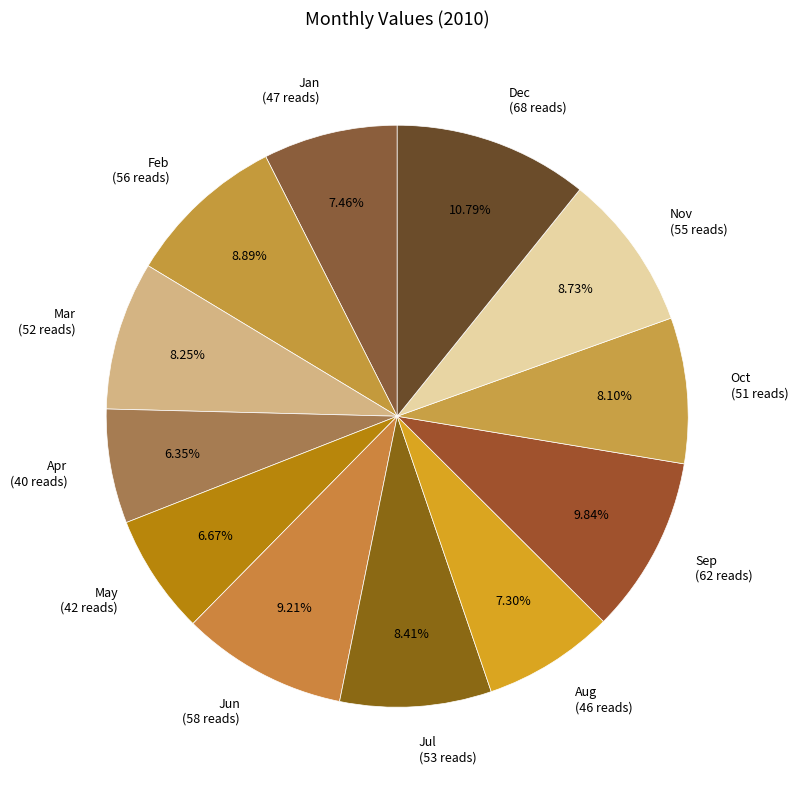

Is it true that Feb is 9% of the pie?

True